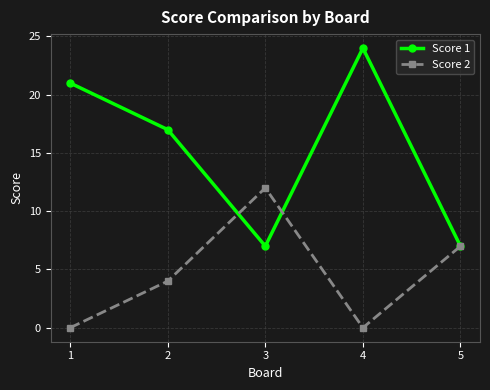

Between 2 and 3, which series saw the biggest shift?

Score 1